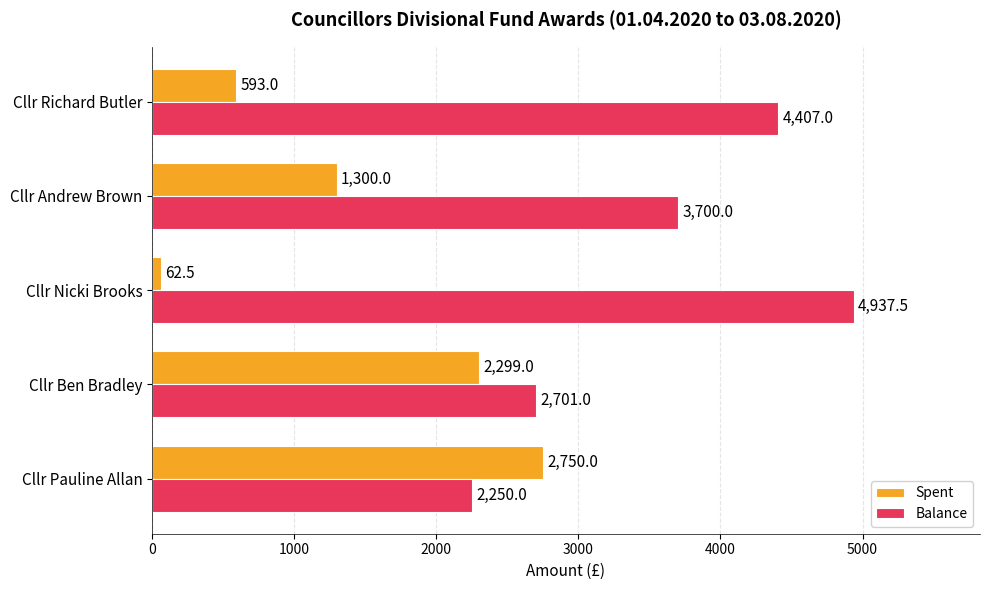

List the labels in order of Balance value, smallest first.

Cllr Pauline Allan, Cllr Ben Bradley, Cllr Andrew Brown, Cllr Richard Butler, Cllr Nicki Brooks